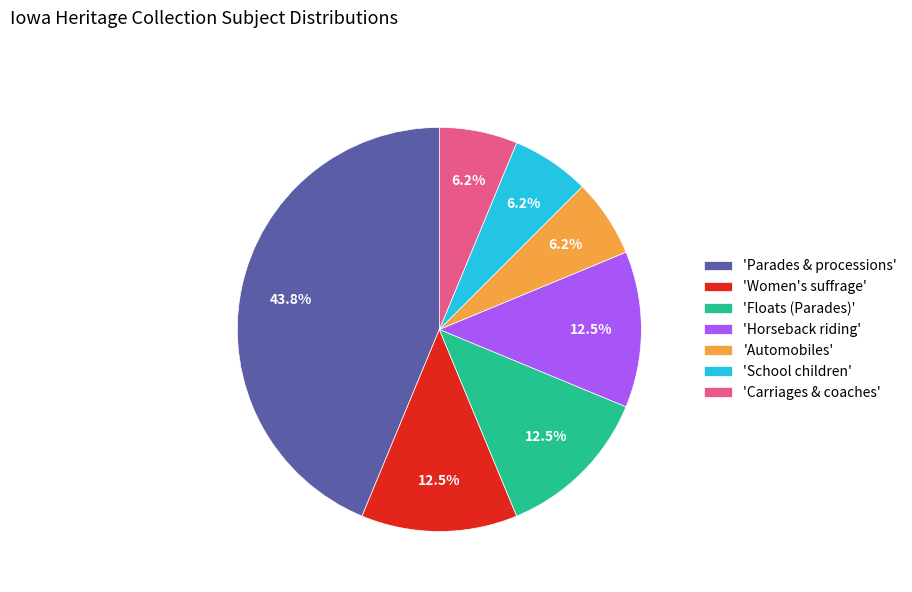

Between 'Parades & processions' and 'Automobiles', which is larger?

'Parades & processions'